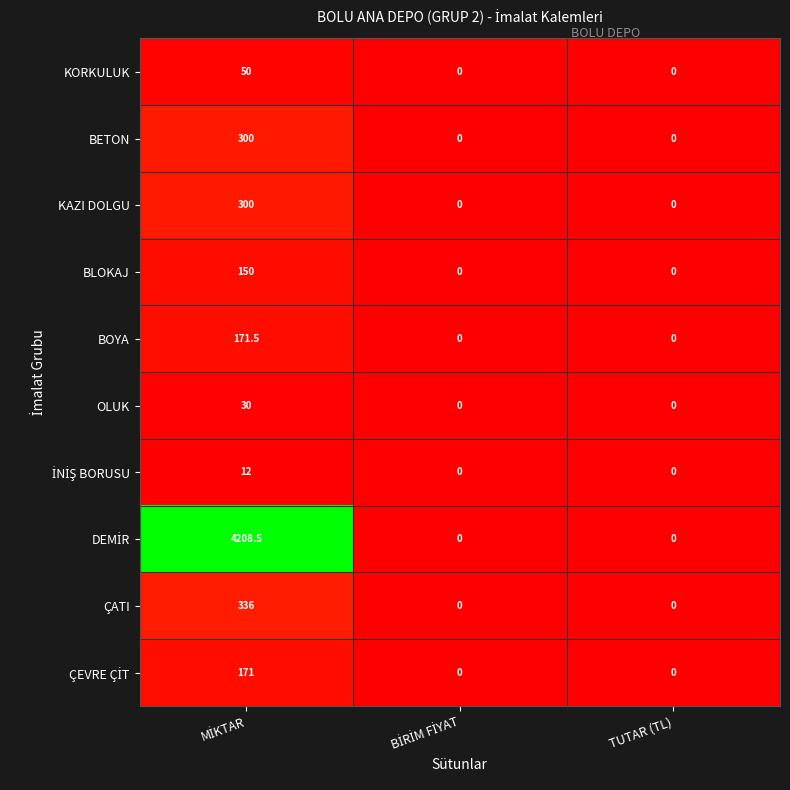

The value of OLUK at TUTAR (TL) is 20.1. True or false?

False